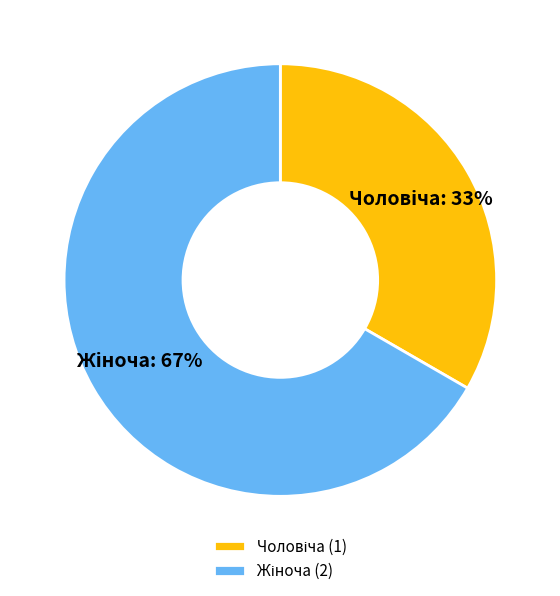

To the nearest percent, what is the average slice percentage?

50%